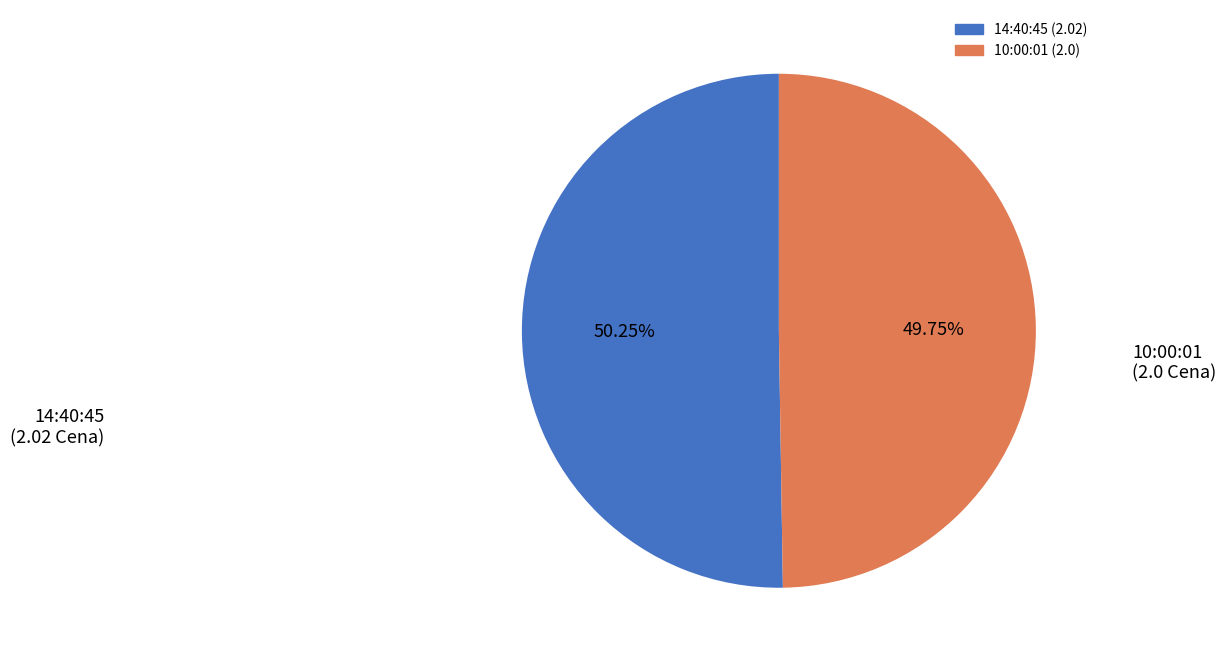

The 14:40:45 slice represents 60% of the pie. True or false?

False